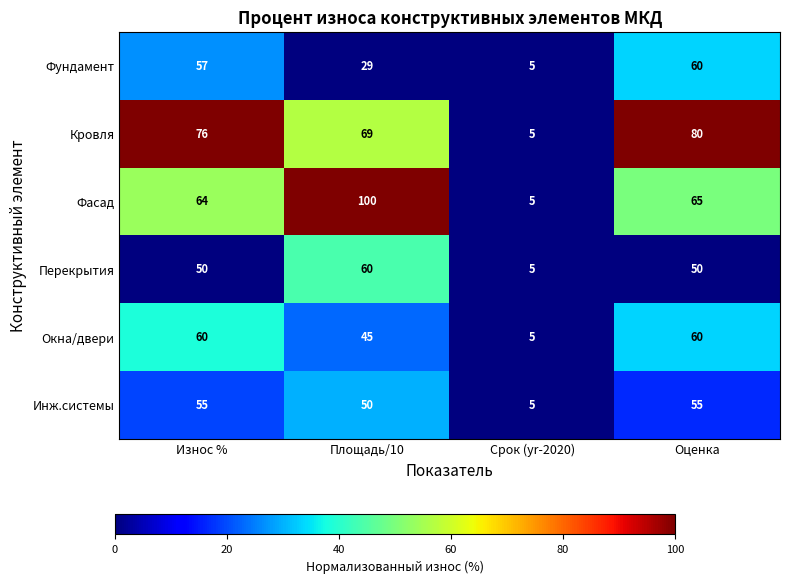

At which category does the chart reach its minimum across all series?

Срок (yr-2020)